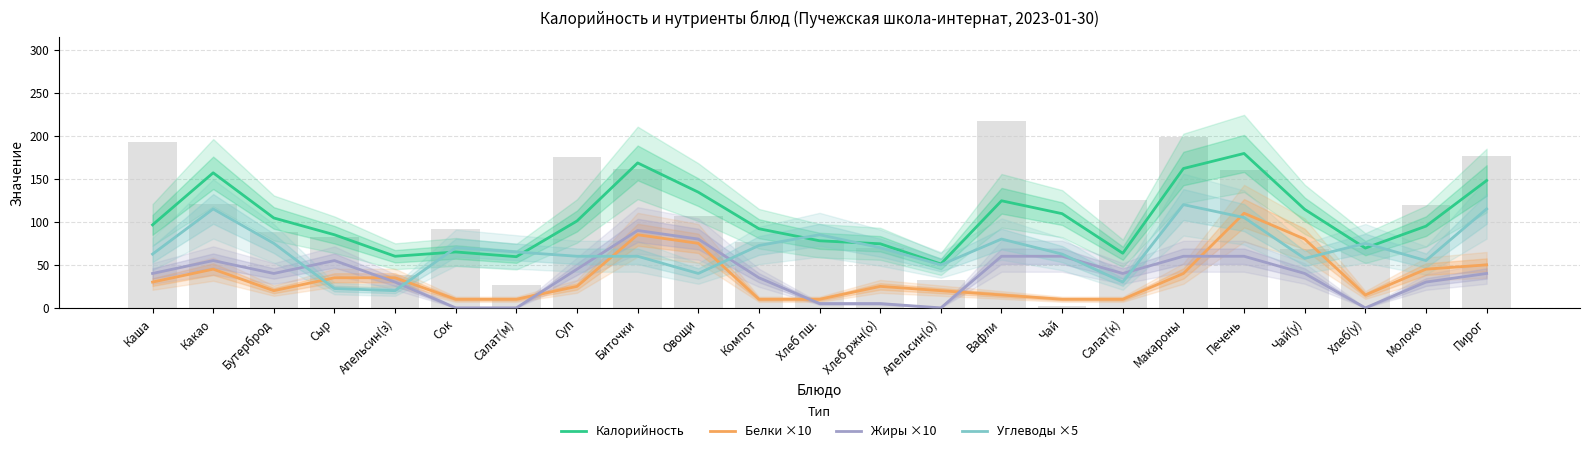

Reading right to left, extract all data points from this chart.

Калорийность: 148.0	95.0	69.5	114.5	179.5	162.0	63.5	109.5	124.5	51.0	74.5	78.0	92.0	134.5	168.5	101.0	59.5	65.0	60.0	85.0	104.5	157.0	96.5
Белки ×10: 50.0	45.0	15.0	80.0	110.0	40.0	10.0	10.0	15.0	20.0	25.0	10.0	10.0	75.0	85.0	25.0	10.0	10.0	35.0	35.0	20.0	45.0	30.0
Жиры ×10: 40.0	30.0	0.0	40.0	60.0	60.0	40.0	60.0	60.0	0.0	5.0	5.0	35.0	80.0	90.0	45.0	0.0	0.0	30.0	55.0	40.0	55.0	40.0
Углеводы ×5: 115.0	55.0	75.0	57.5	105.0	120.0	30.0	62.5	80.0	50.0	70.0	85.0	72.5	40.0	60.0	60.0	65.0	70.0	20.0	22.5	75.0	115.0	62.5